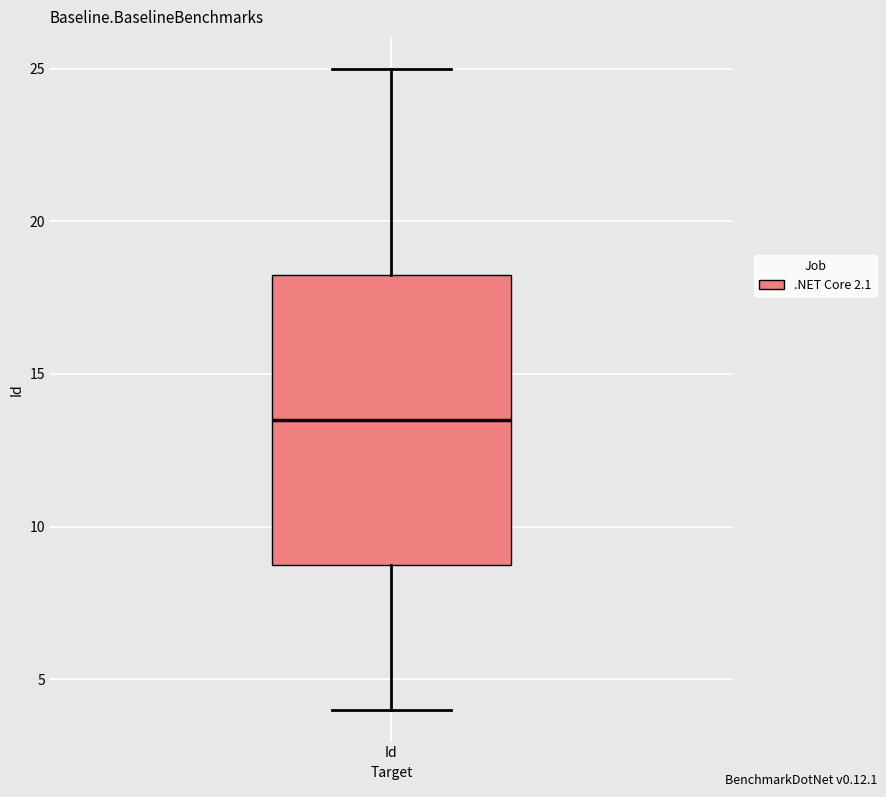

Where is the lower edge of the box for Id on the y-axis? The values are not printed on the chart, so give them approximately, as read against the axis.

9.0